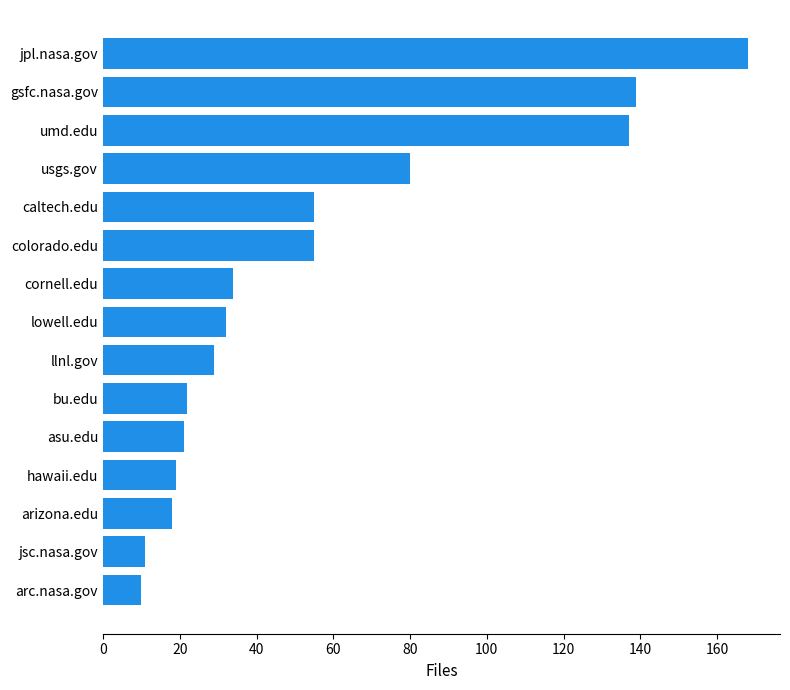

Approximately how many times larger is the value at umd.edu compared to cornell.edu?

4.0